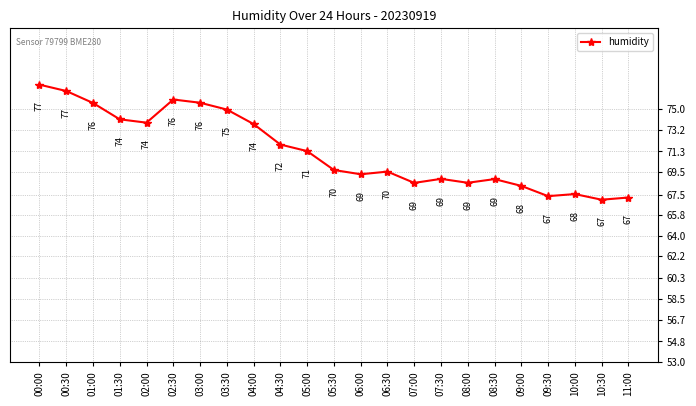

At which label is the value closest to 72?

04:30